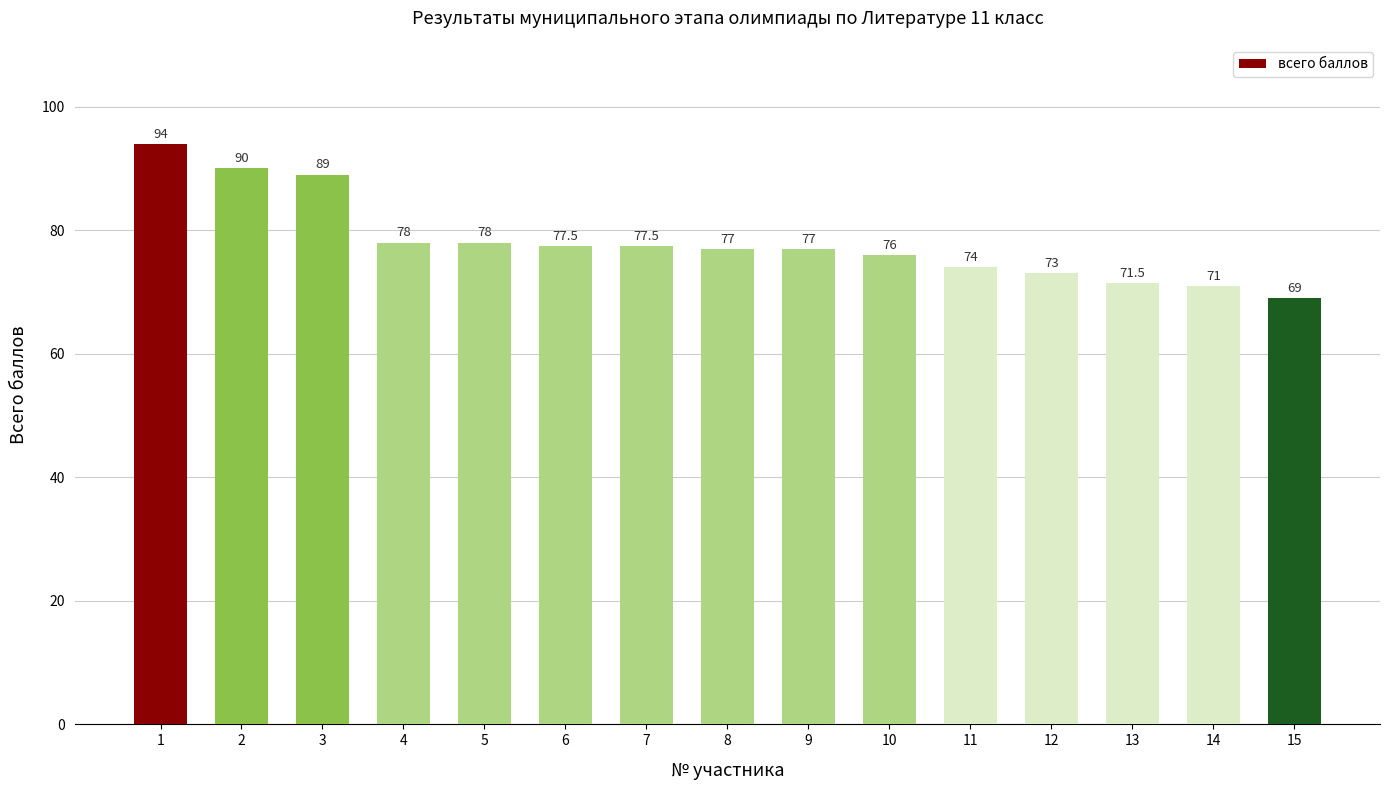

How many data points does each series have?

15